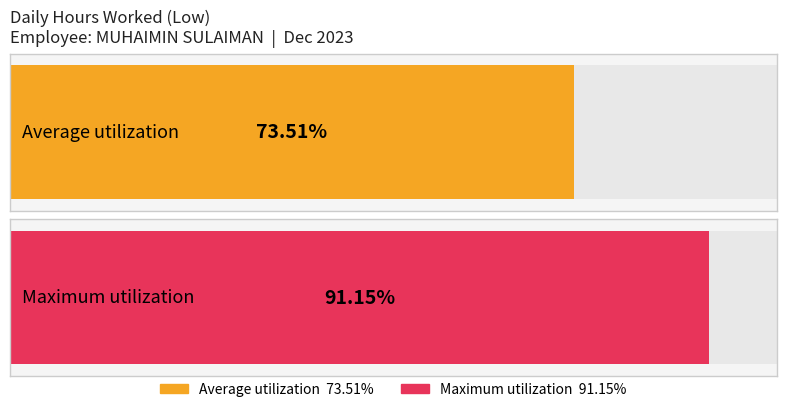

How many bars are there in each group?

2